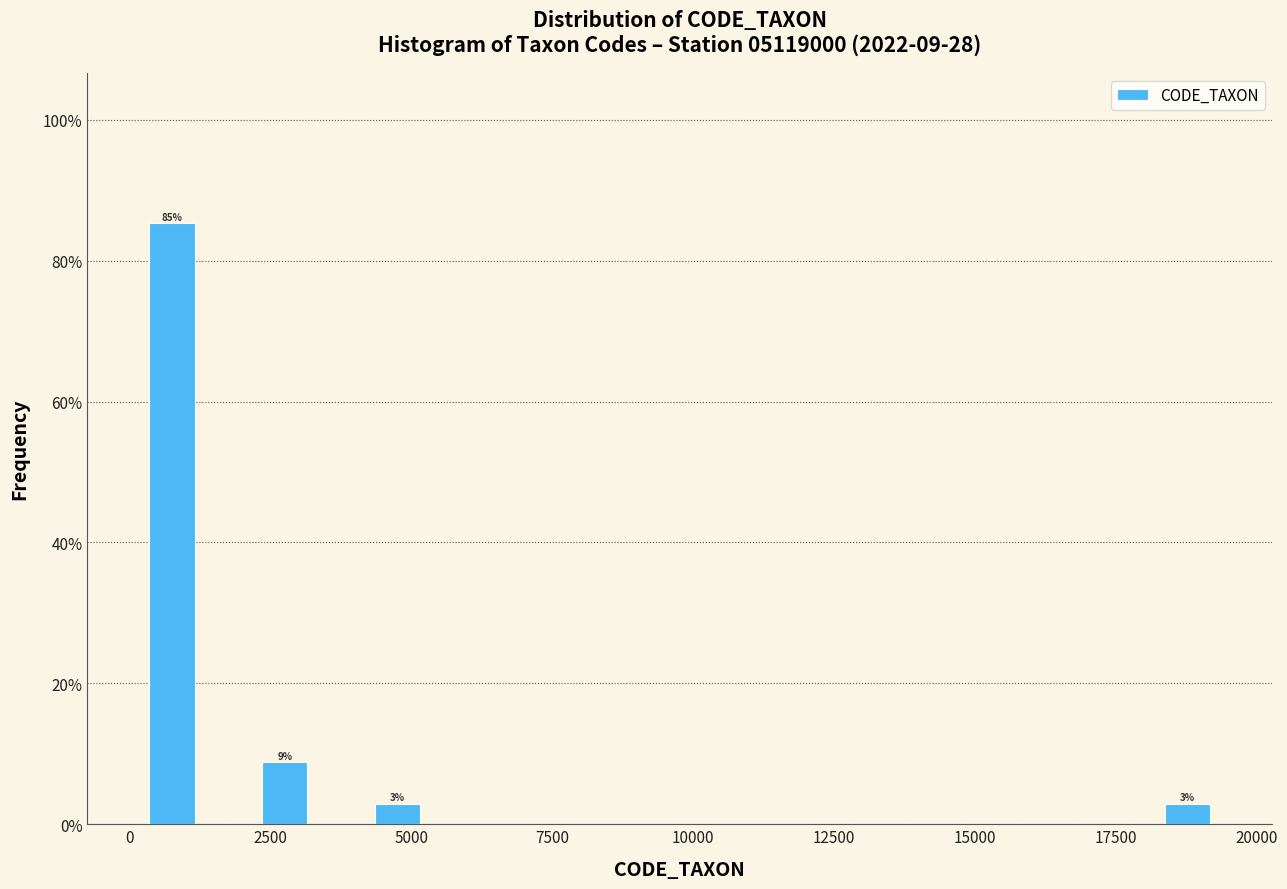

Around what value on the x-axis is the tallest bar? Give the approximate position of its centre, as read against the axis.

500